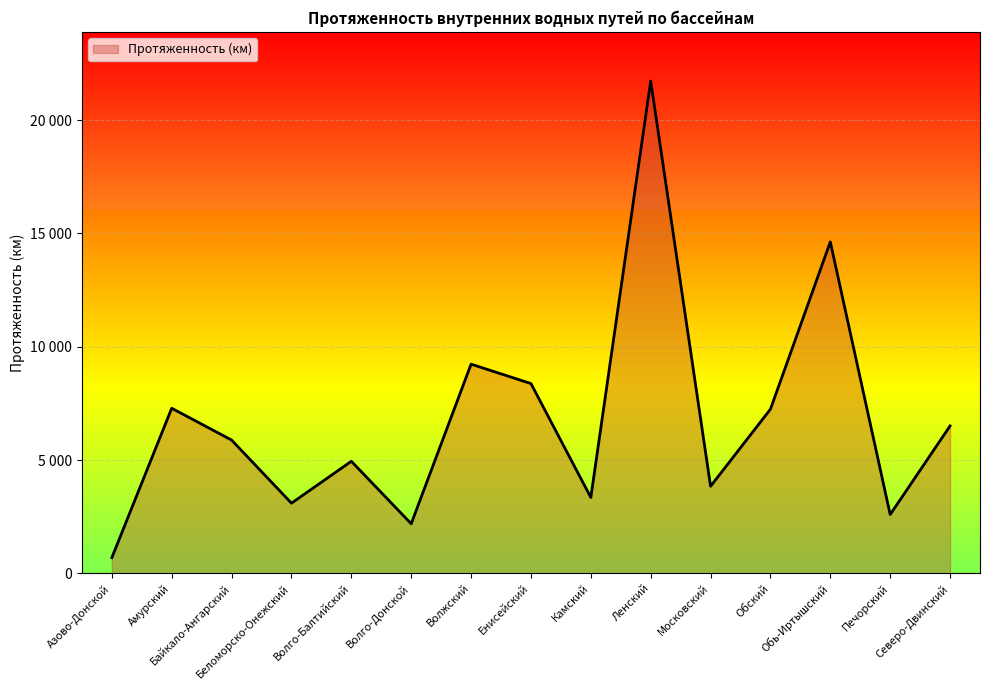

How many points are lower than both their immediate neighbors (excluding endpoints)?

5